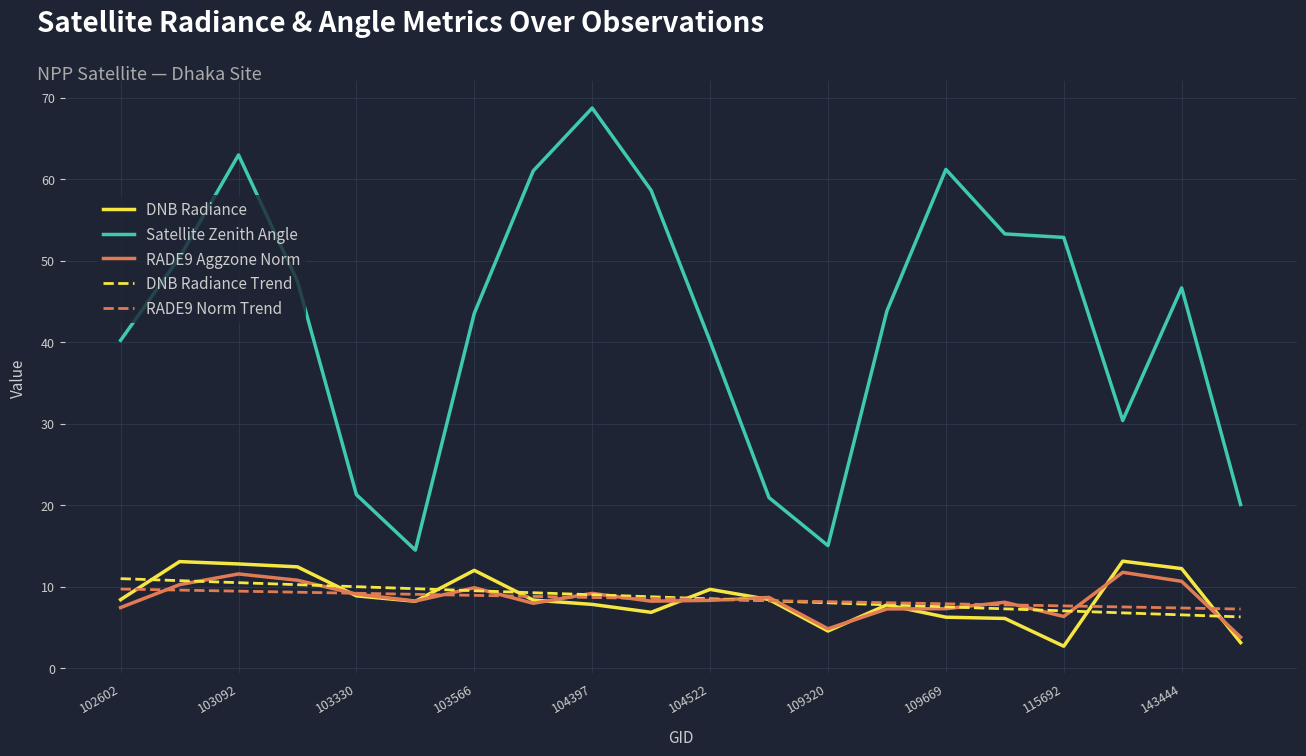

True or false: Satellite Zenith Angle and DNB Radiance cross at least once.

False